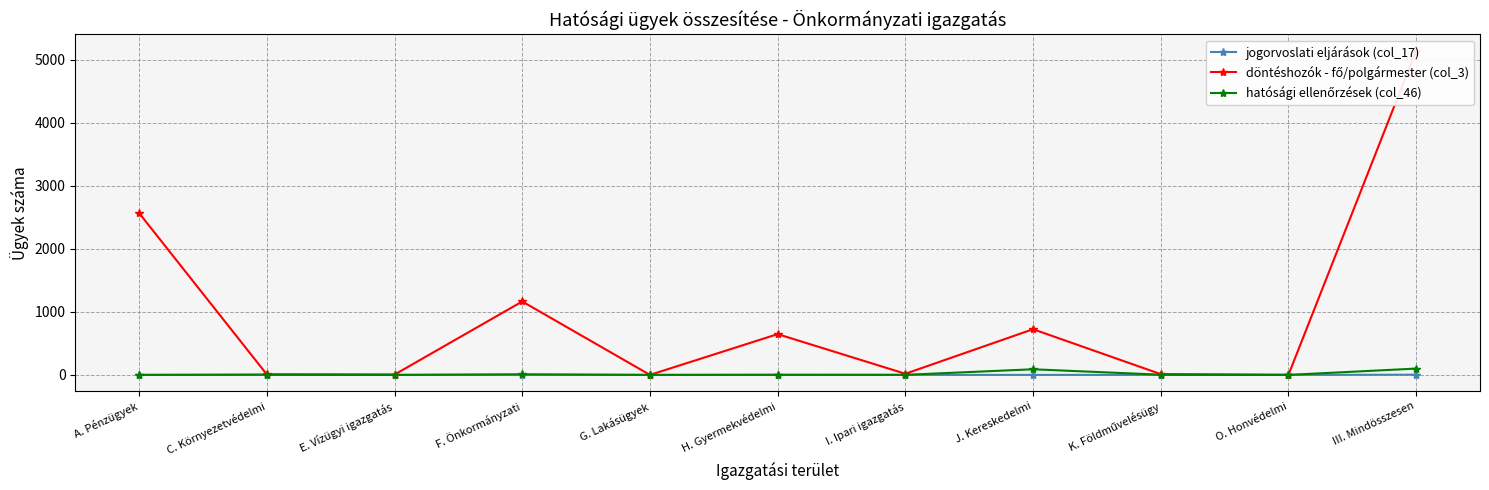

Count the number of data series in this chart.

3